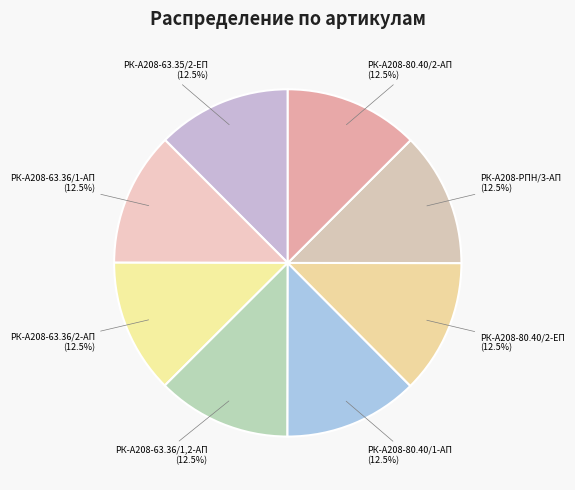

True or false: РК-А208-63.36/2-АП accounts for 23% of the total.

False